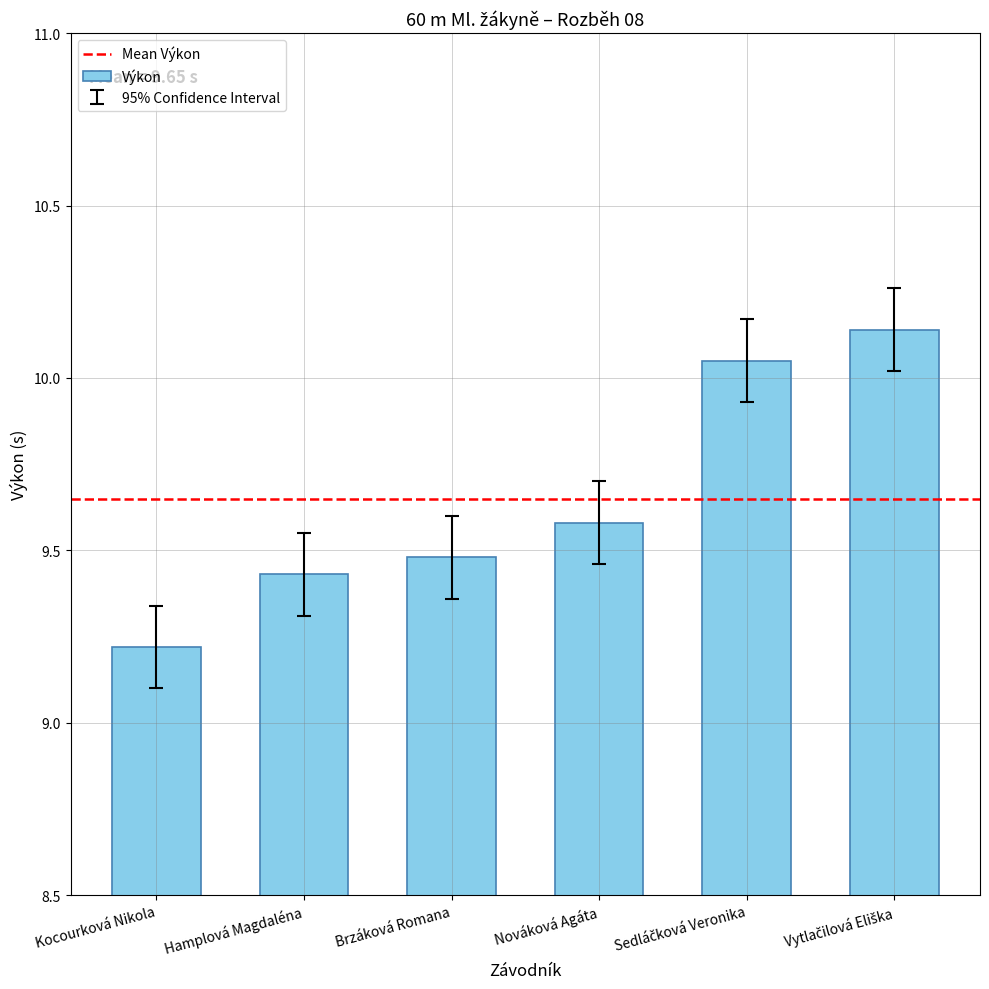

What is the minimum value shown in the chart?

9.2